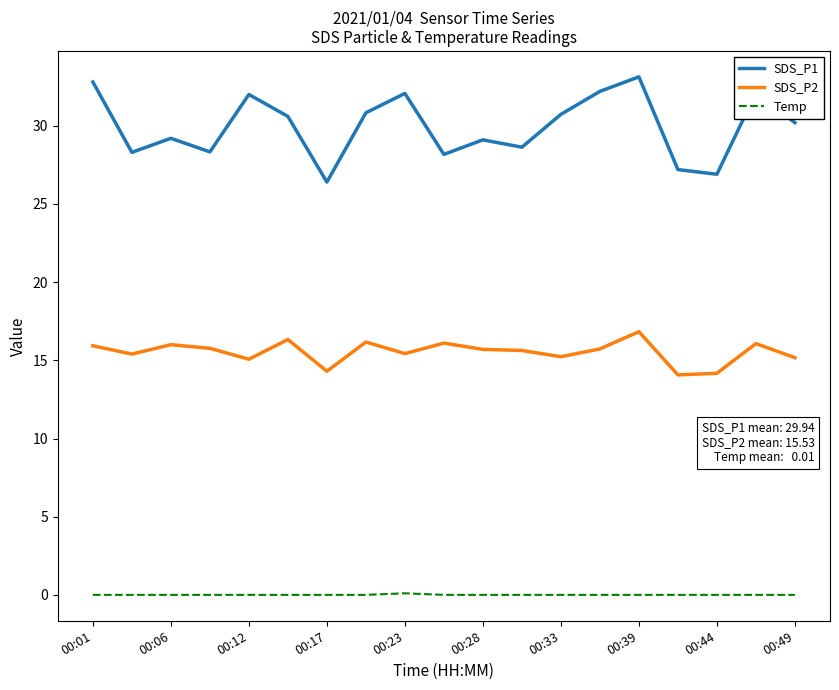

Which series has the largest range (max minus min)?

SDS_P1